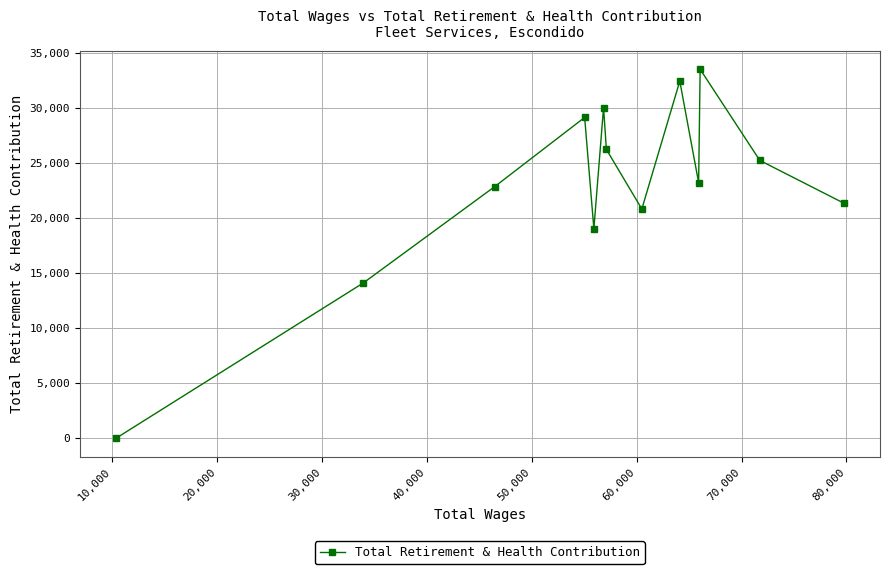

True or false: the data has more than 2 interior local peaks.

True